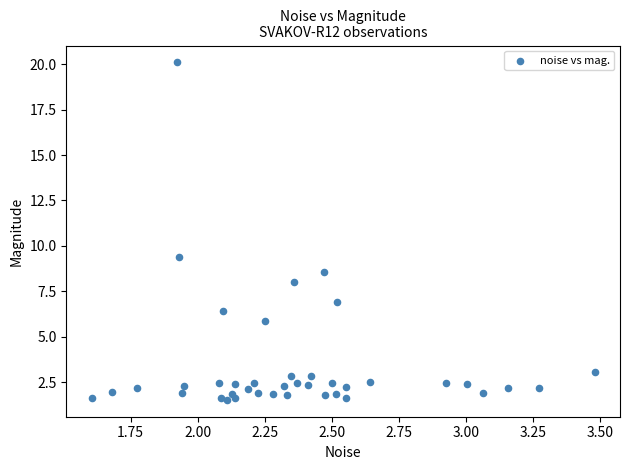

What is the range of X values (max minus min)?

1.9